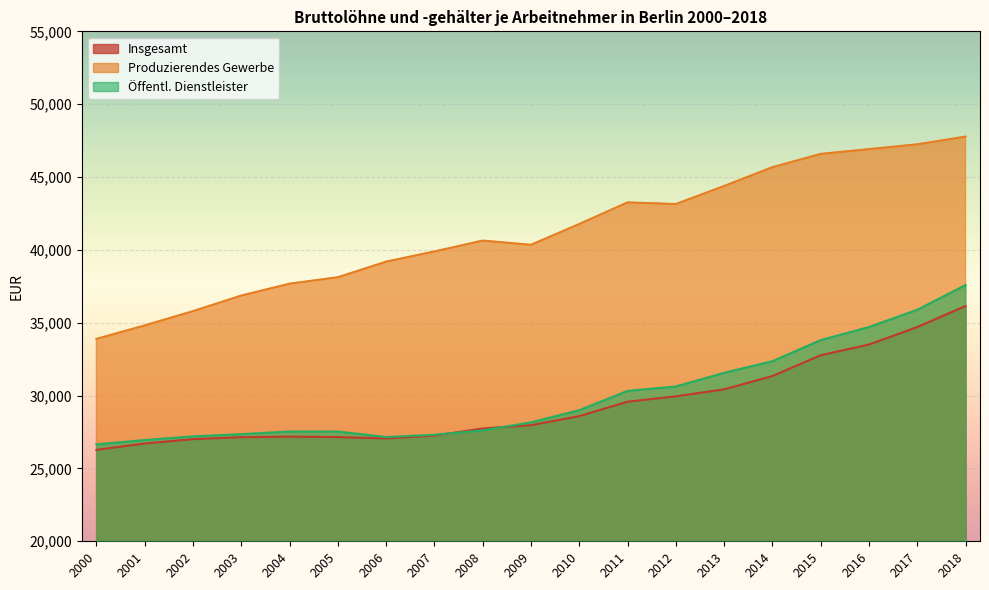

Between 2005 and 2008, which series saw the biggest shift?

Produzierendes Gewerbe